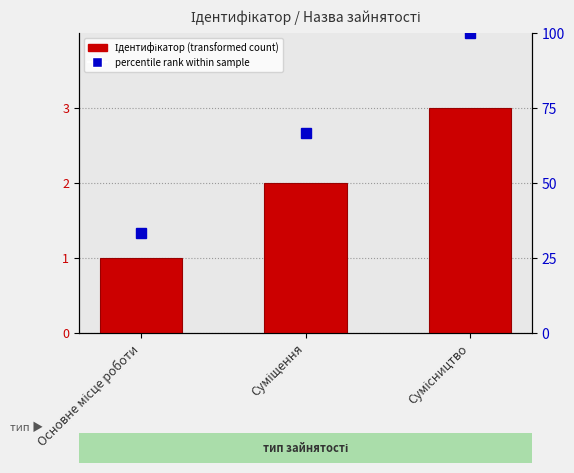

The chart shows a value of 1 at Основне місце роботи. True or false?

False